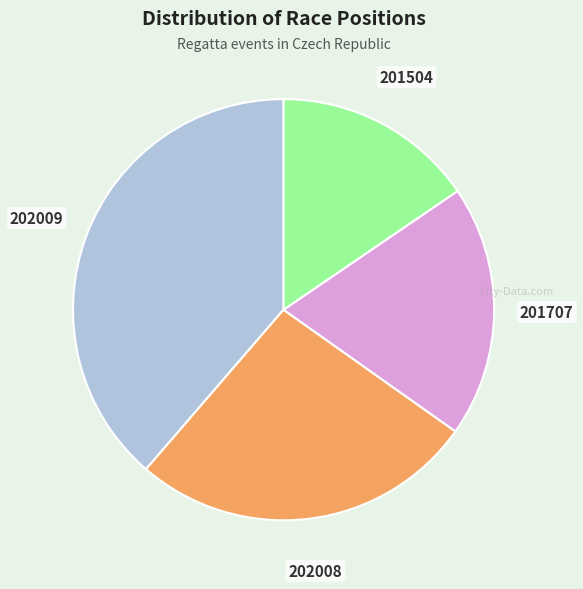

Approximately how many times larger is the value at 202009 compared to 202008?

1.5